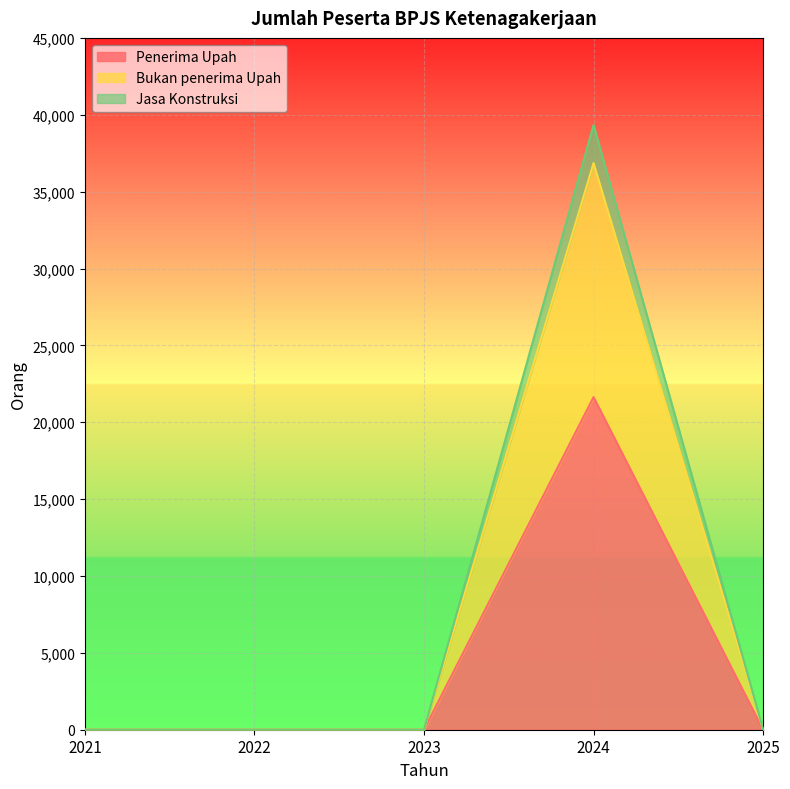

What is the value of the Penerima Upah point at the 4th from the left?

21634